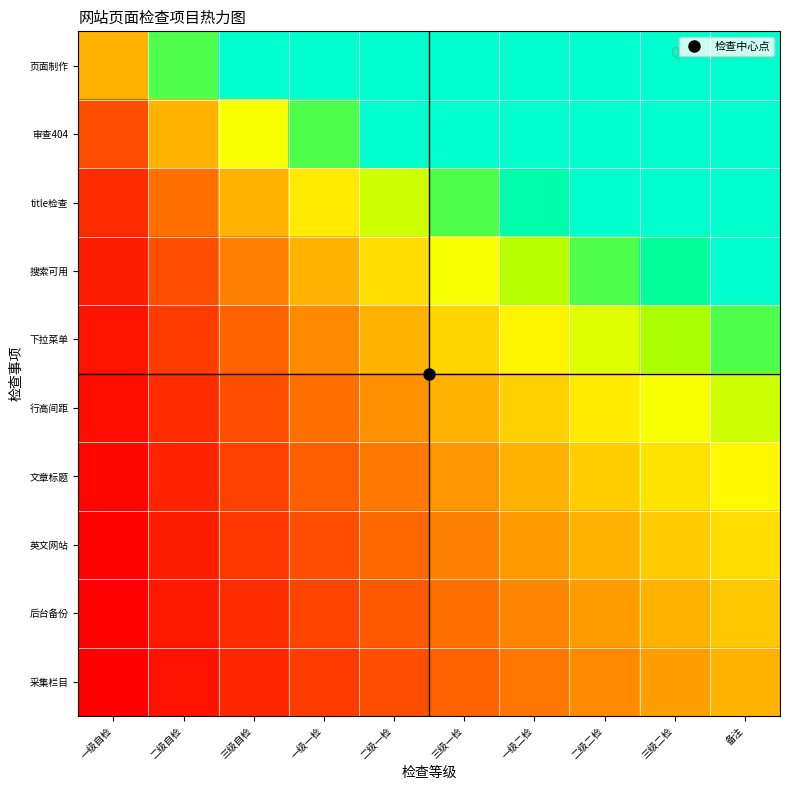

Reading left to right, list all the values displayed in this chart.

页面制作: 一级自检=1.0	二级自检=2.0	三级自检=3.0	一级一检=4.0	二级一检=5.0	三级一检=6.0	一级二检=7.0	二级二检=8.0	三级二检=9.0	备注=10.0
审查404: 一级自检=0.5	二级自检=1.0	三级自检=1.5	一级一检=2.0	二级一检=2.5	三级一检=3.0	一级二检=3.5	二级二检=4.0	三级二检=4.5	备注=5.0
title检查: 一级自检=0.3	二级自检=0.7	三级自检=1.0	一级一检=1.3	二级一检=1.7	三级一检=2.0	一级二检=2.3	二级二检=2.7	三级二检=3.0	备注=3.3
搜索可用: 一级自检=0.2	二级自检=0.5	三级自检=0.8	一级一检=1.0	二级一检=1.2	三级一检=1.5	一级二检=1.8	二级二检=2.0	三级二检=2.2	备注=2.5
下拉菜单: 一级自检=0.2	二级自检=0.4	三级自检=0.6	一级一检=0.8	二级一检=1.0	三级一检=1.2	一级二检=1.4	二级二检=1.6	三级二检=1.8	备注=2.0
行高间距: 一级自检=0.2	二级自检=0.3	三级自检=0.5	一级一检=0.7	二级一检=0.8	三级一检=1.0	一级二检=1.2	二级二检=1.3	三级二检=1.5	备注=1.7
文章标题: 一级自检=0.1	二级自检=0.3	三级自检=0.4	一级一检=0.6	二级一检=0.7	三级一检=0.9	一级二检=1.0	二级二检=1.1	三级二检=1.3	备注=1.4
英文网站: 一级自检=0.1	二级自检=0.2	三级自检=0.4	一级一检=0.5	二级一检=0.6	三级一检=0.8	一级二检=0.9	二级二检=1.0	三级二检=1.1	备注=1.2
后台备份: 一级自检=0.1	二级自检=0.2	三级自检=0.3	一级一检=0.4	二级一检=0.6	三级一检=0.7	一级二检=0.8	二级二检=0.9	三级二检=1.0	备注=1.1
采集栏目: 一级自检=0.1	二级自检=0.2	三级自检=0.3	一级一检=0.4	二级一检=0.5	三级一检=0.6	一级二检=0.7	二级二检=0.8	三级二检=0.9	备注=1.0